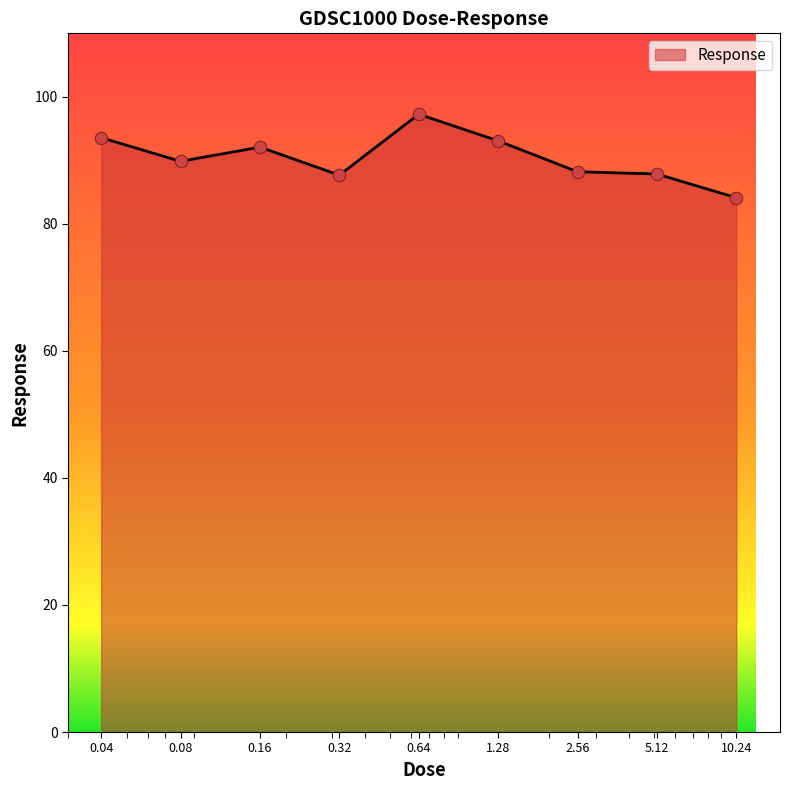

What is the minimum value shown in the chart?

84.1